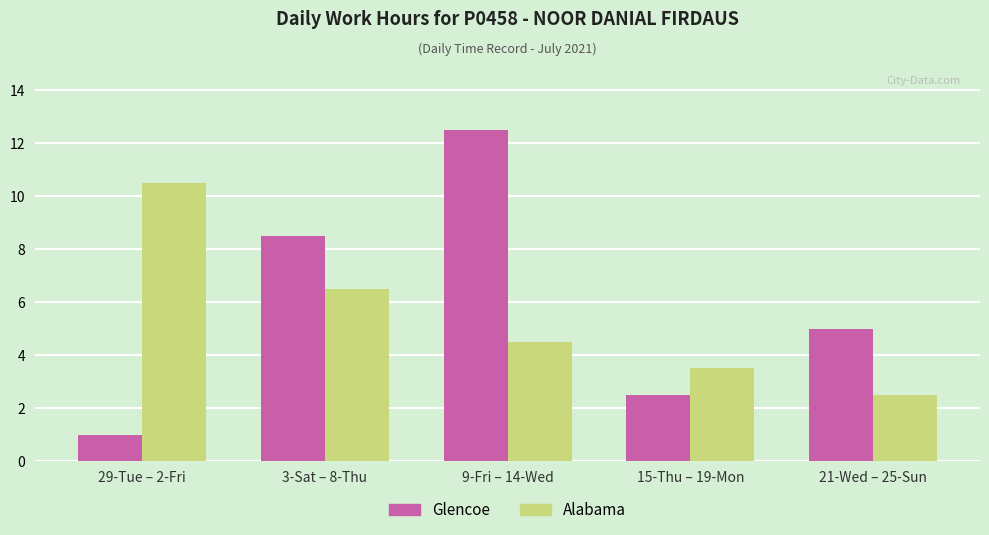

What are all the series names shown in the legend?

Glencoe, Alabama